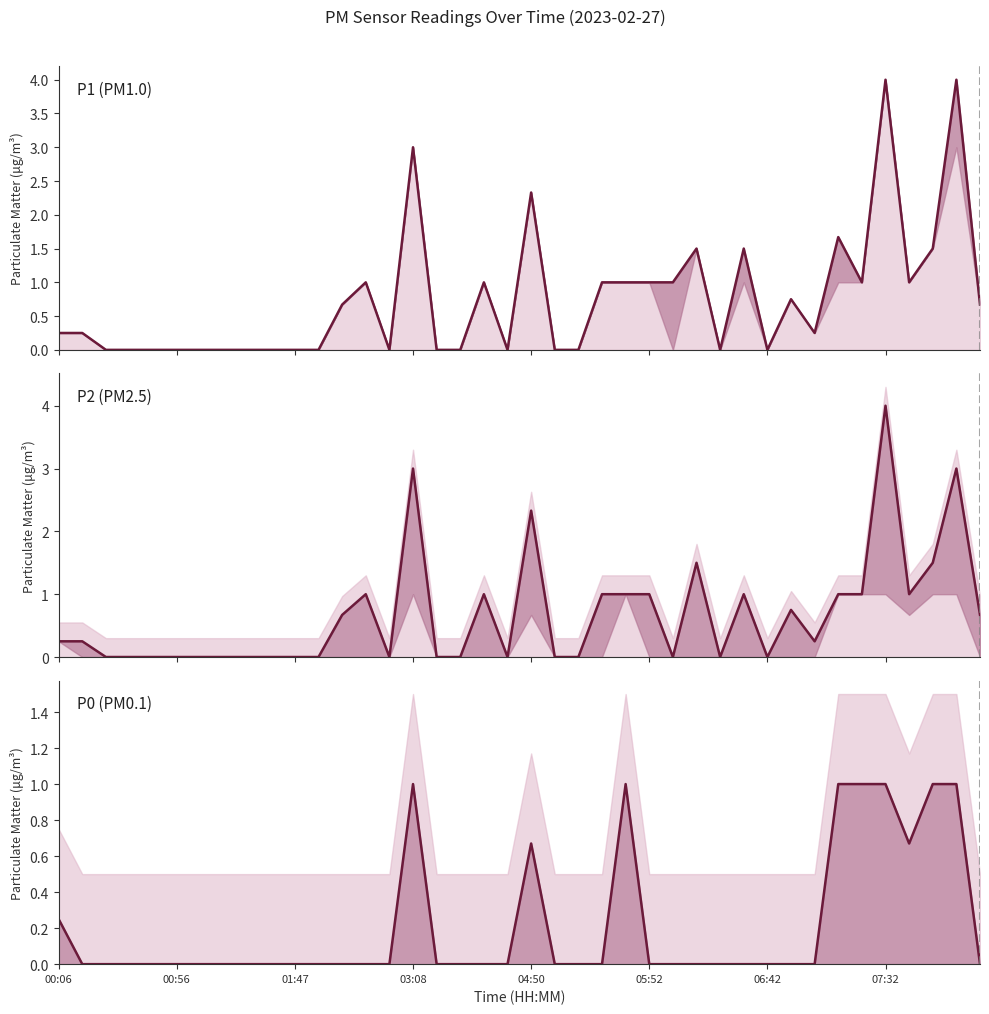

True or false: P0 (PM0.1) and P1 (PM1.0) cross at least once.

False